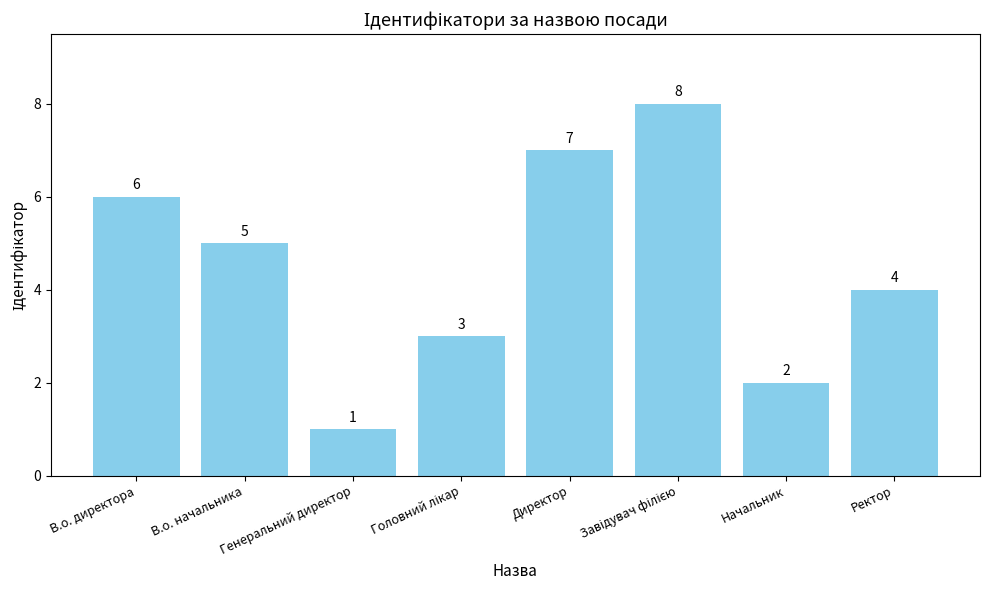

Is it true that the value at Директор is 10?

False